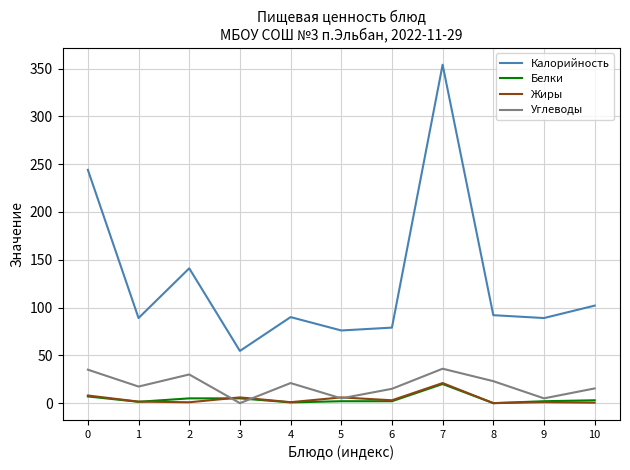

What is the maximum value for Жиры?

21.0